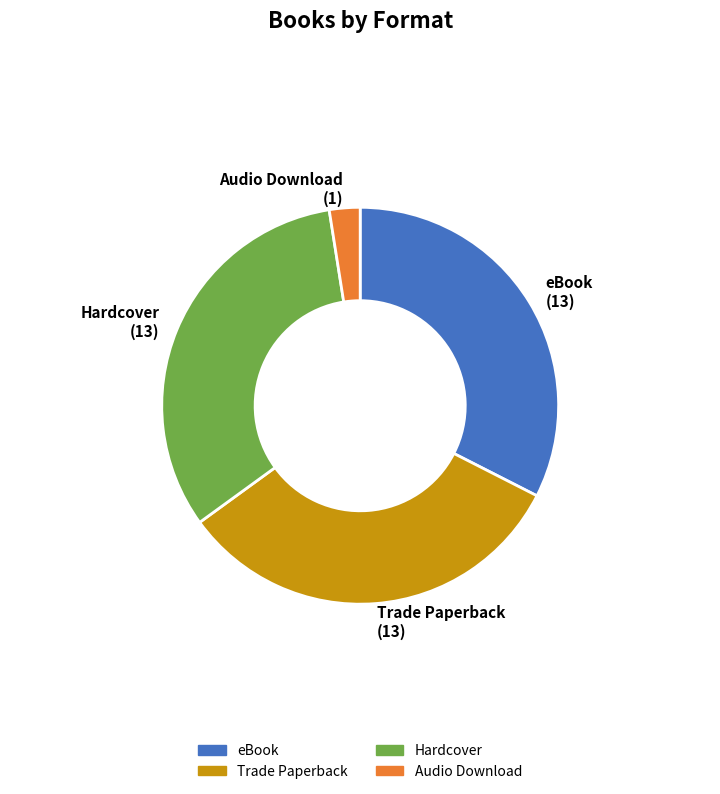

Is Hardcover the majority of the pie?

No